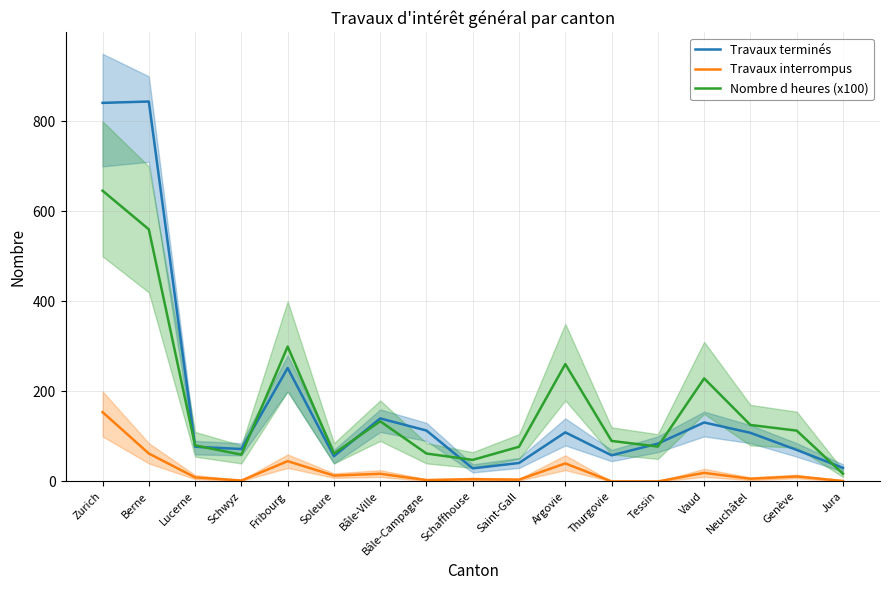

Does the chart display data point markers on the line(s)?

No